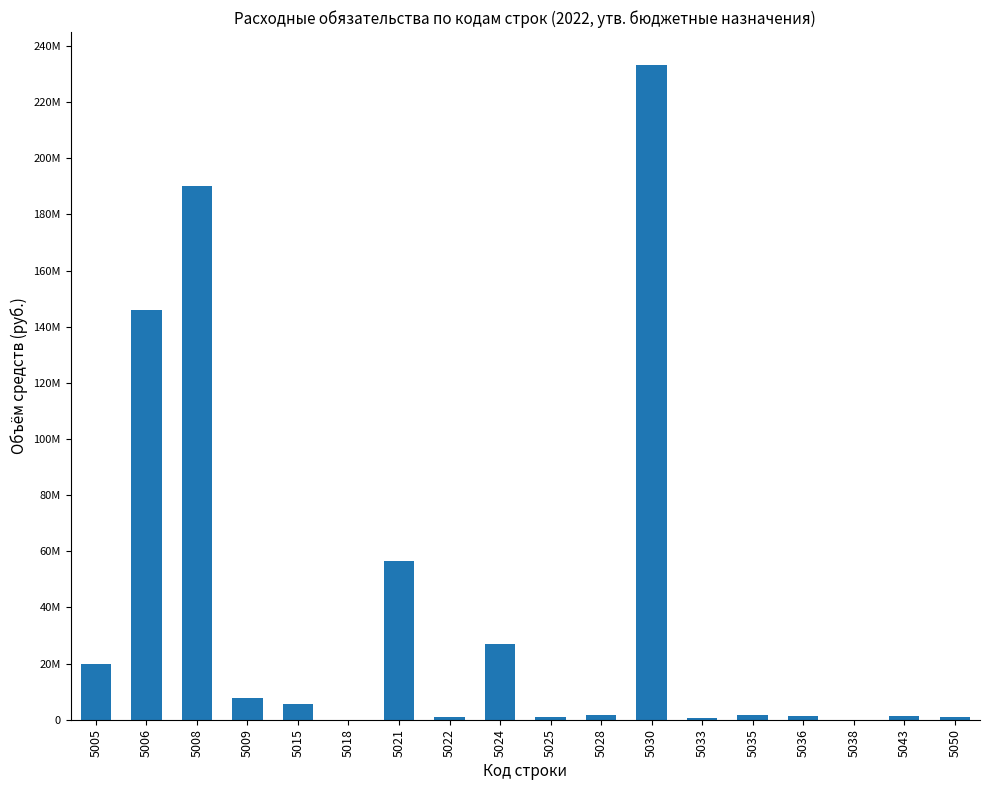

Is it true that the value at 5033 is 683900?

True